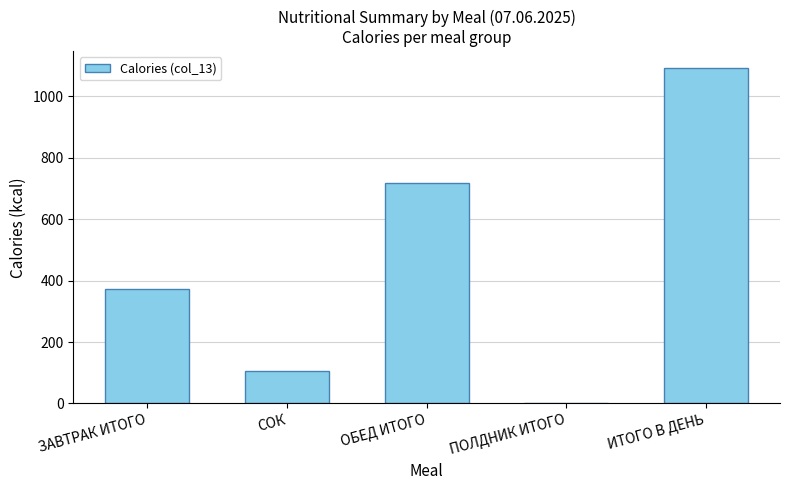

What is the sum of all values?

2291.6